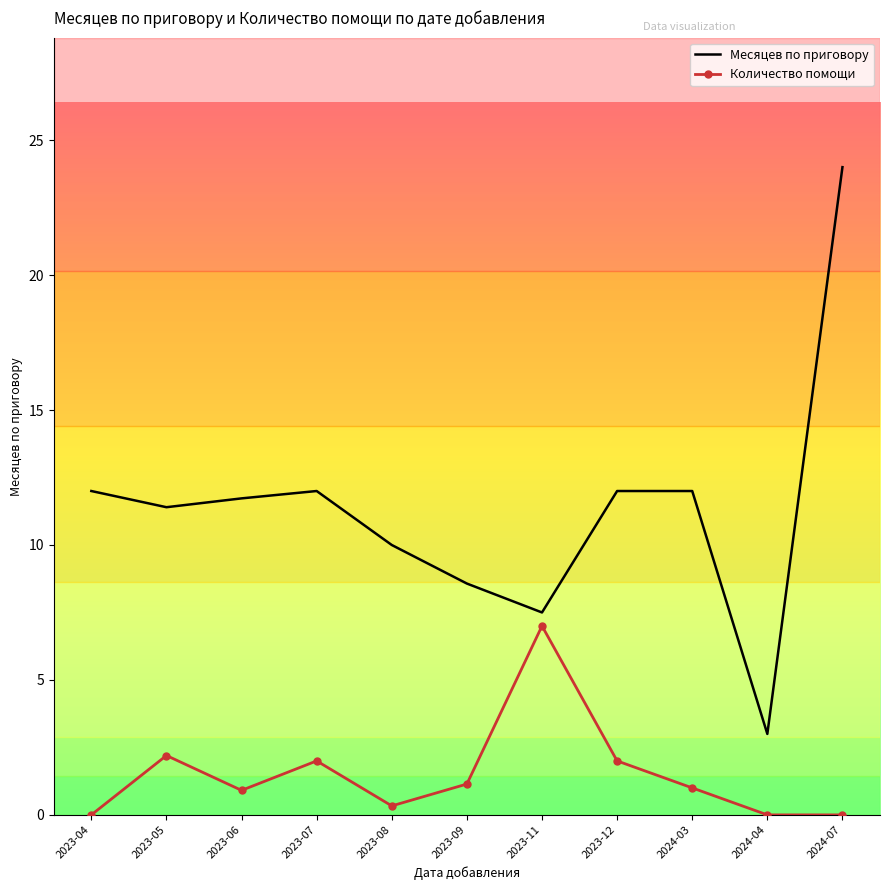

At 2023-06, list the series in order from largest to smallest.

Месяцев по приговору, Количество помощи